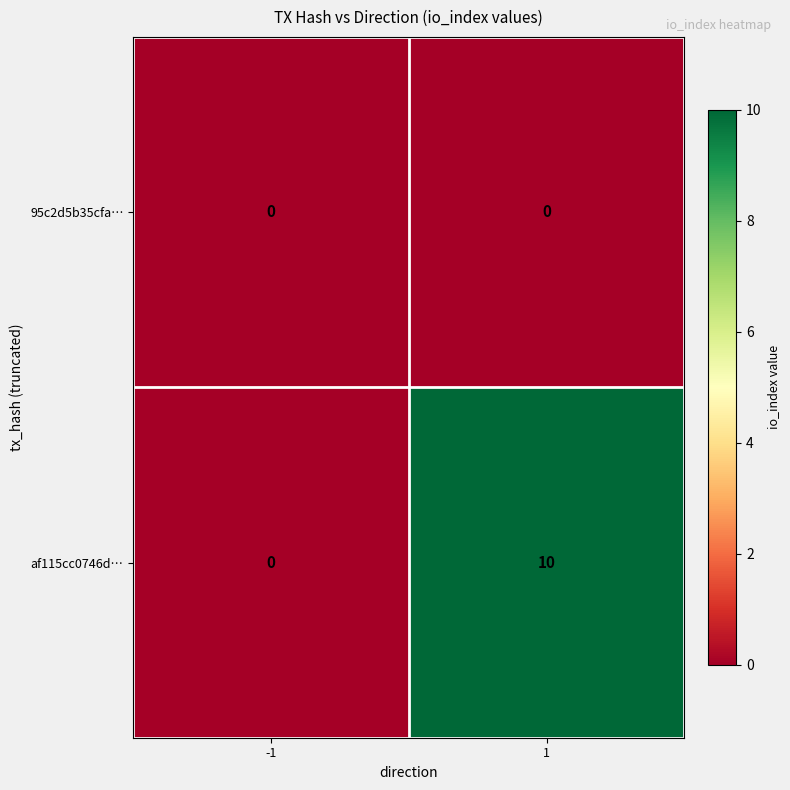

Reading right to left, list all the values displayed in this chart.

95c2d5b35cfa…: 1=0	-1=0
af115cc0746d…: 1=10	-1=0